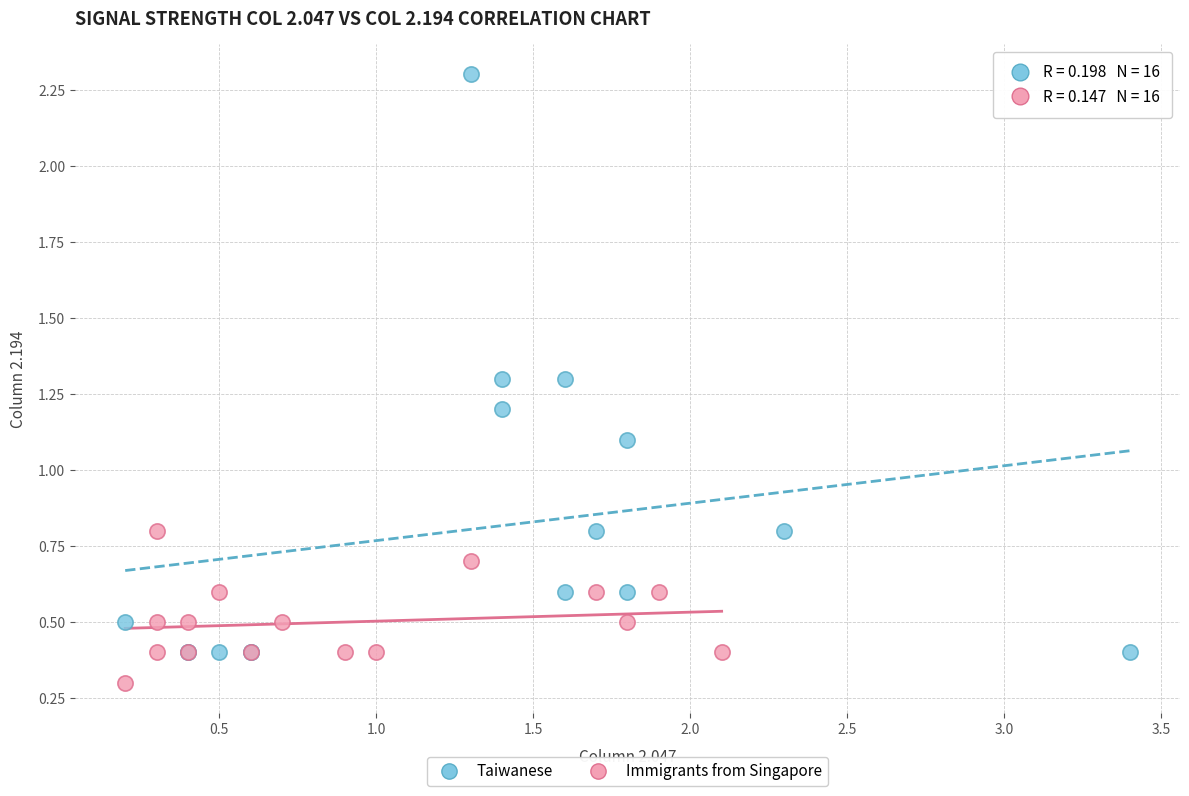

Which series has the widest spread of Y values?

Taiwanese